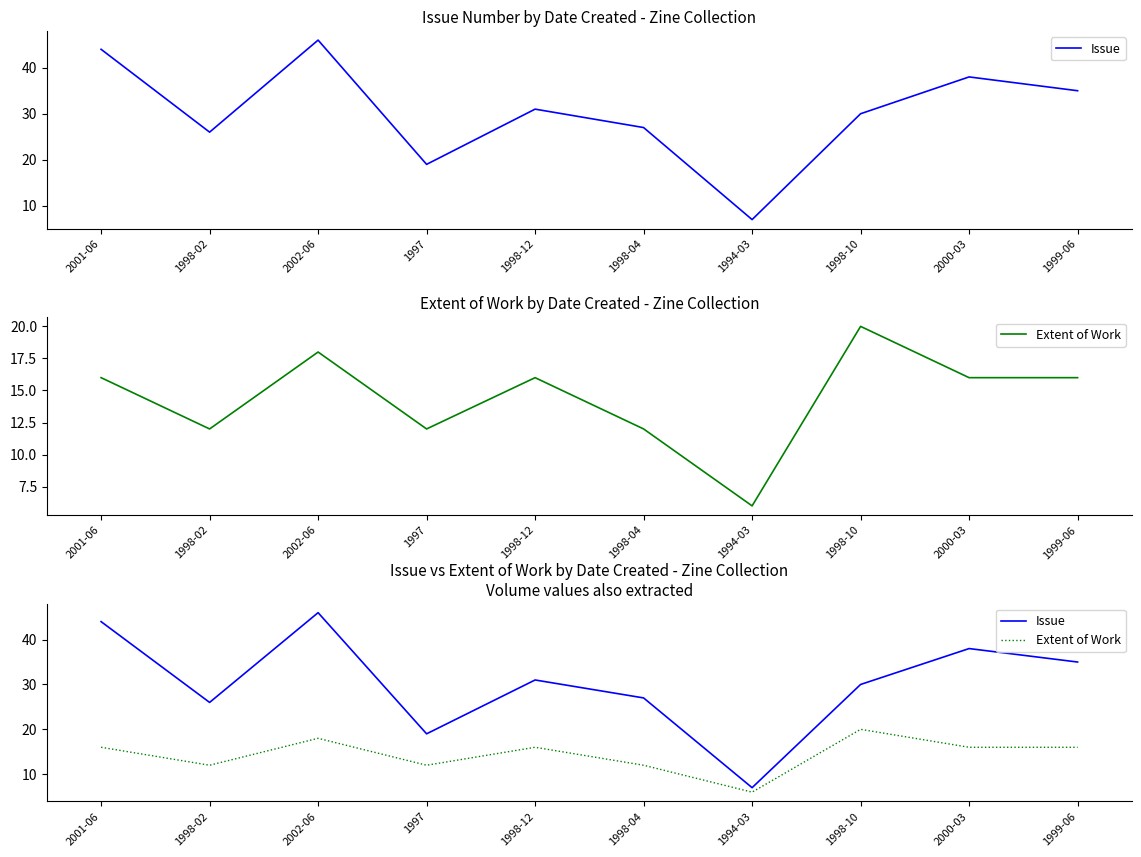

True or false: Extent of Work and Issue cross at least once.

False